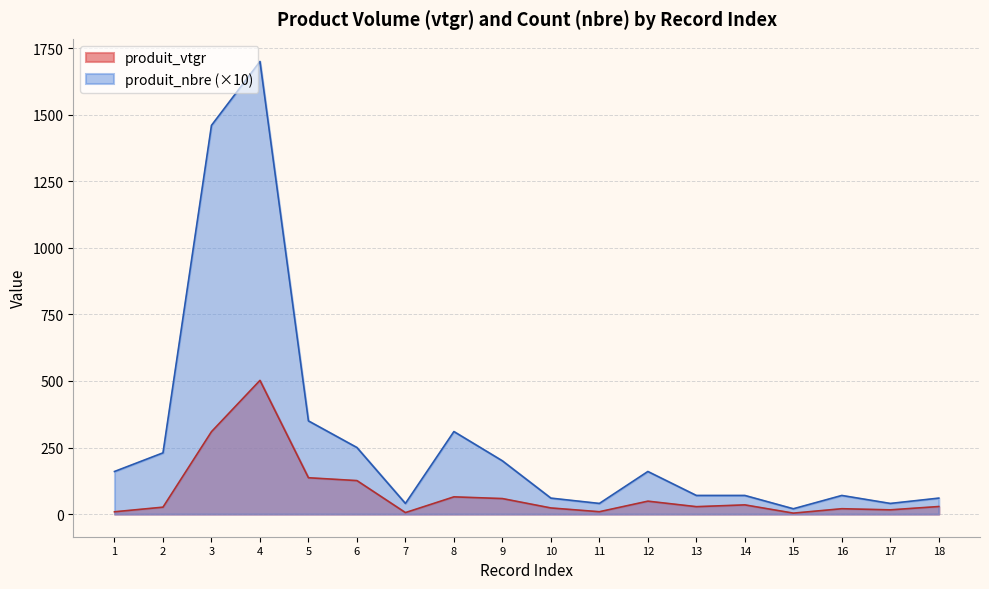

Rank the series by their maximum value, from lowest to highest.

produit_vtgr, produit_nbre (×10)